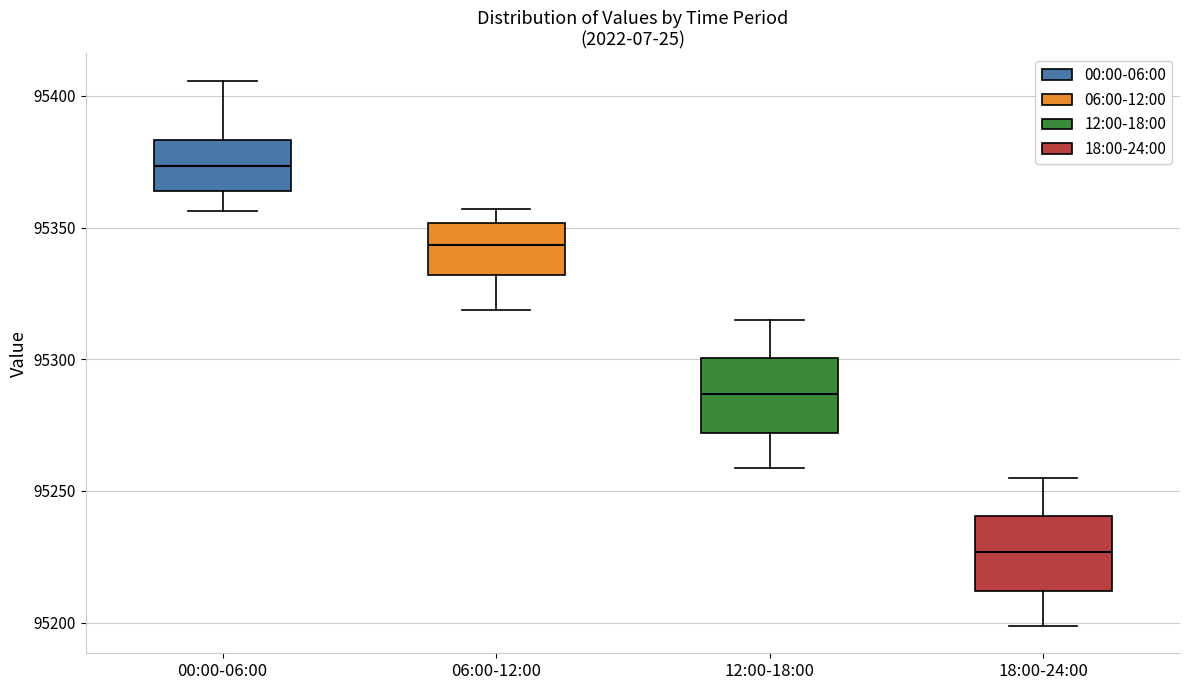

Which box has the highest median line?

00:00-06:00